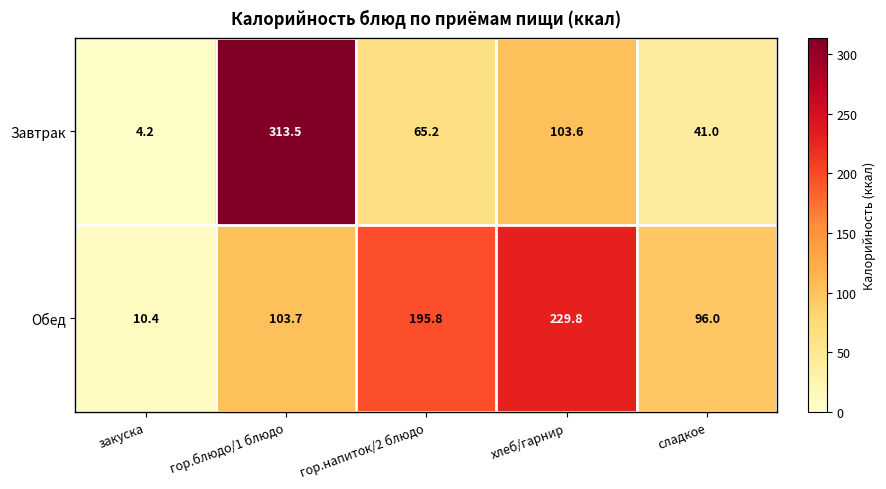

What is the difference between the maximum and minimum values in the Завтрак series?

309.3